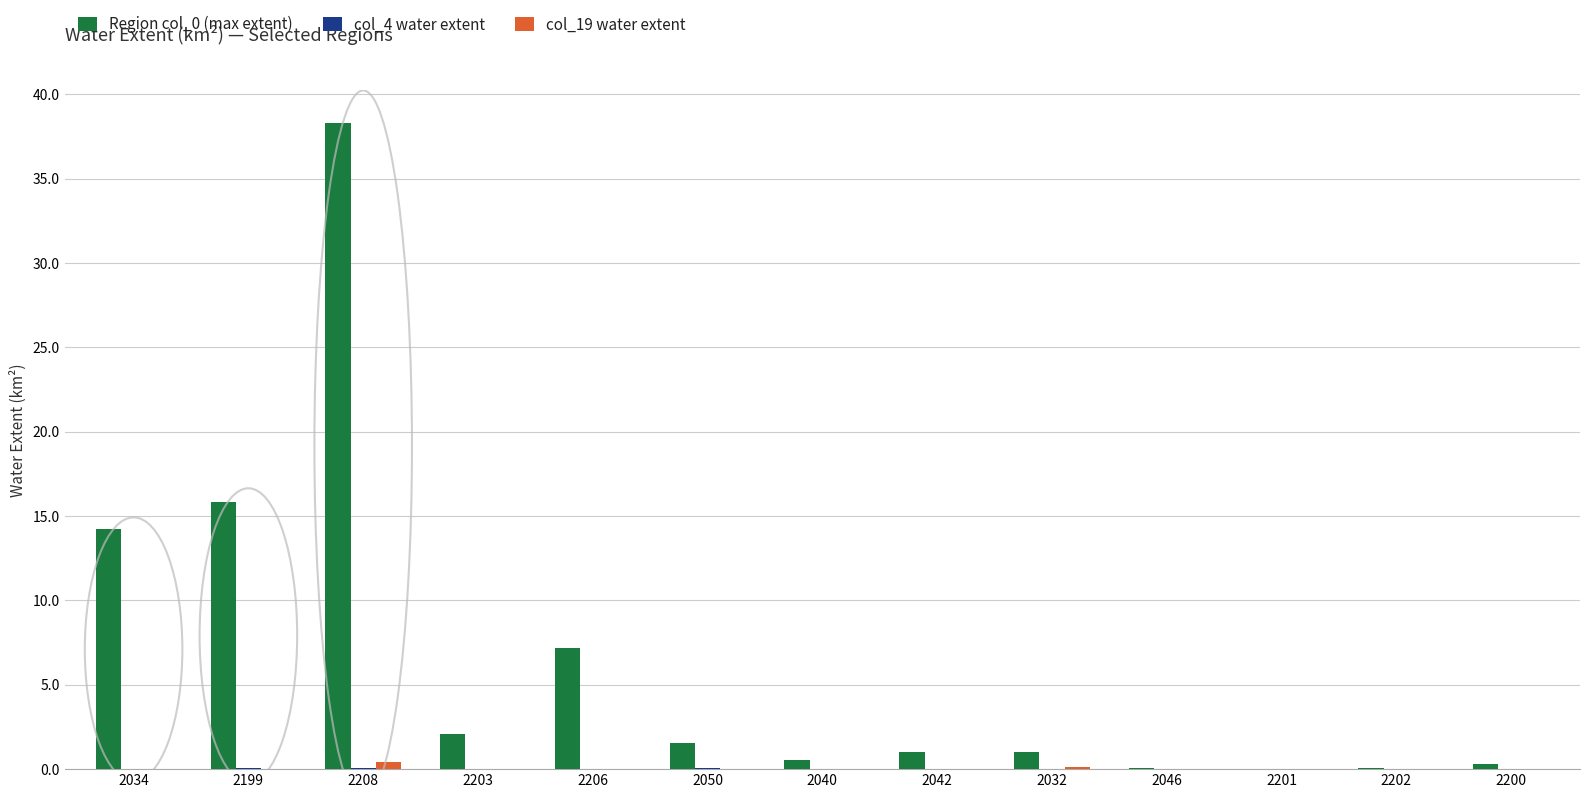

The Region col_0 (max extent) series shows 8.2 at 2034. True or false?

False